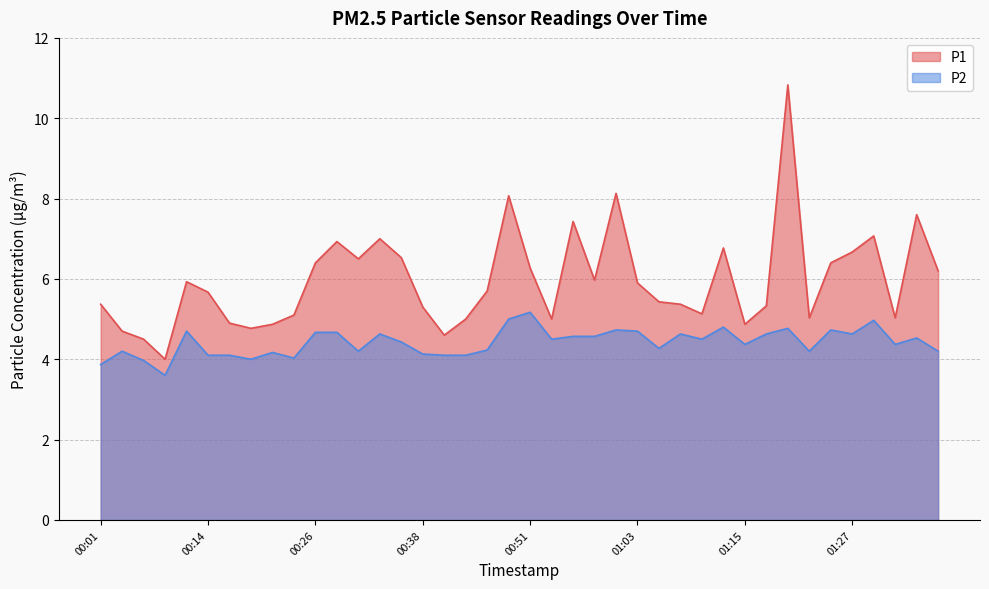

At which category does P1 reach its first local peak?

00:11